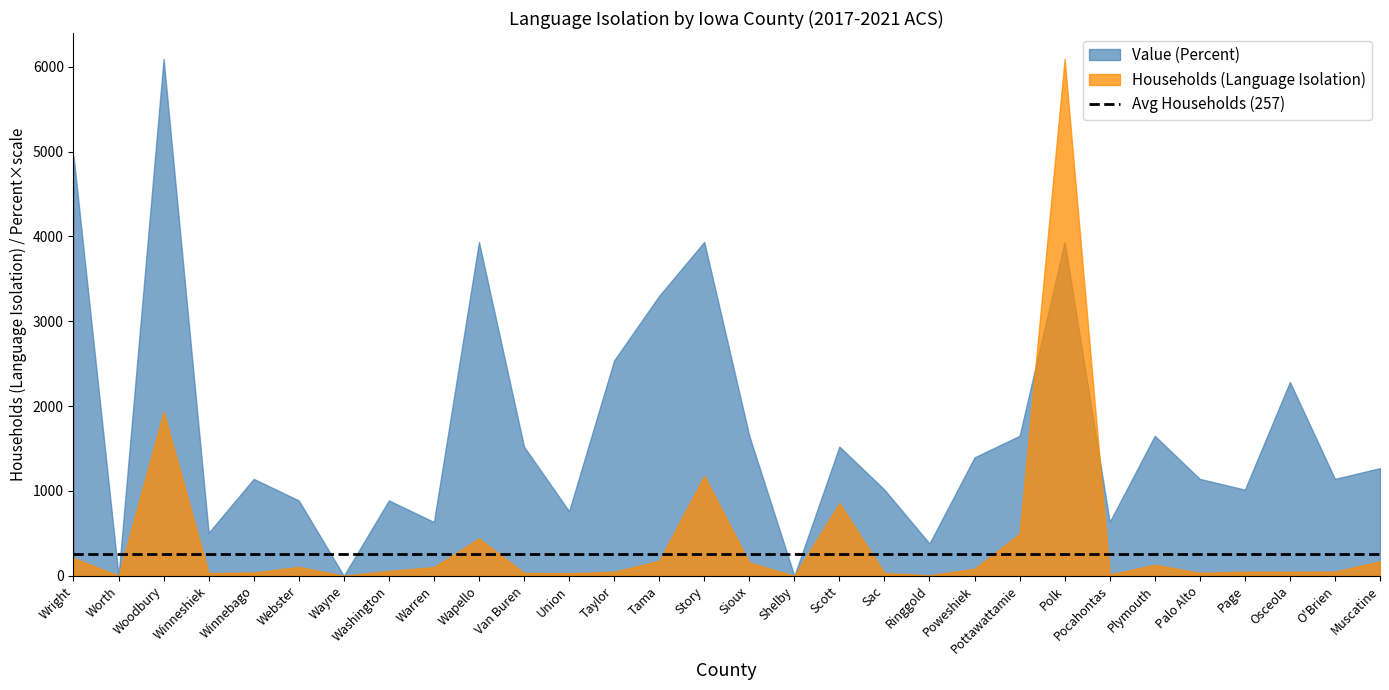

Rank the series by their maximum value, from lowest to highest.

Value (Percent), Households (Language Isolation)